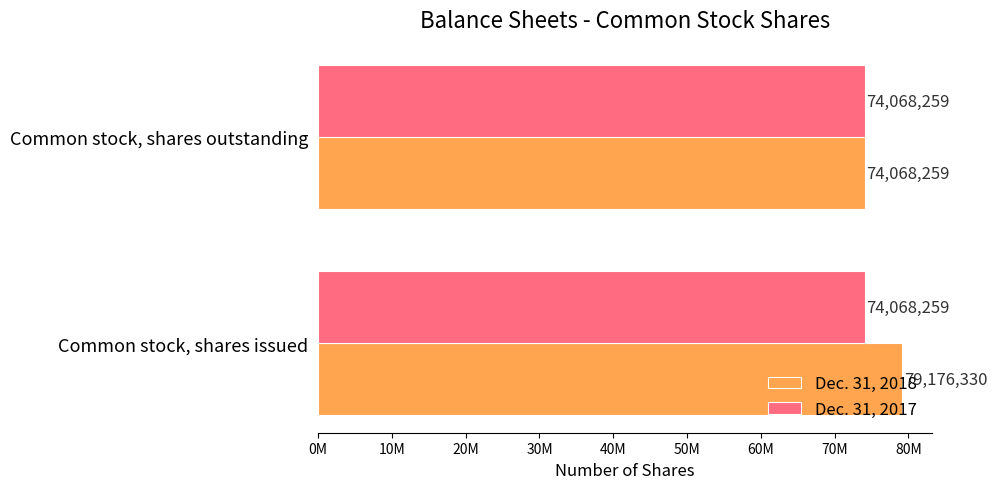

What are all the series names shown in the legend?

Dec. 31, 2018, Dec. 31, 2017